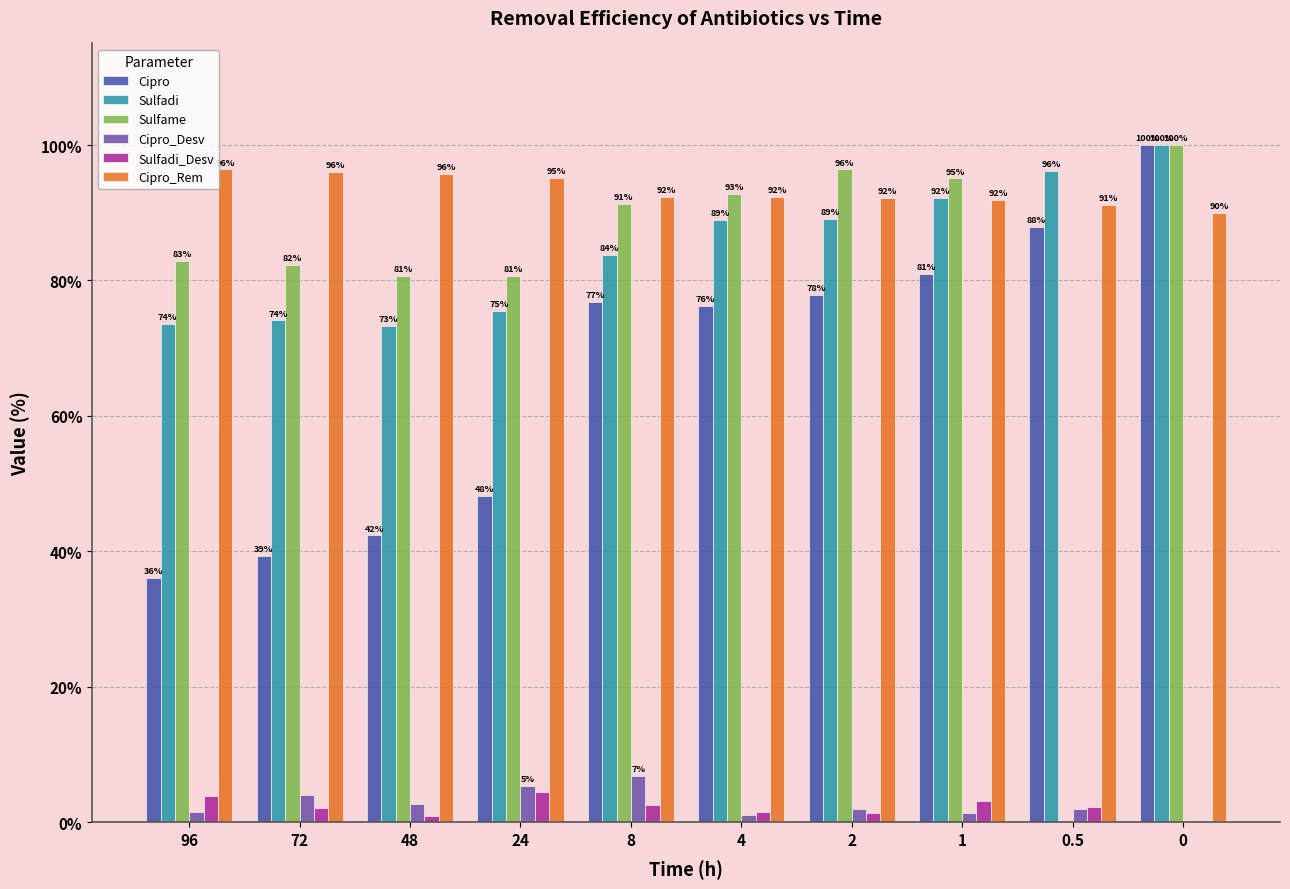

What is the greatest value displayed?

100.0